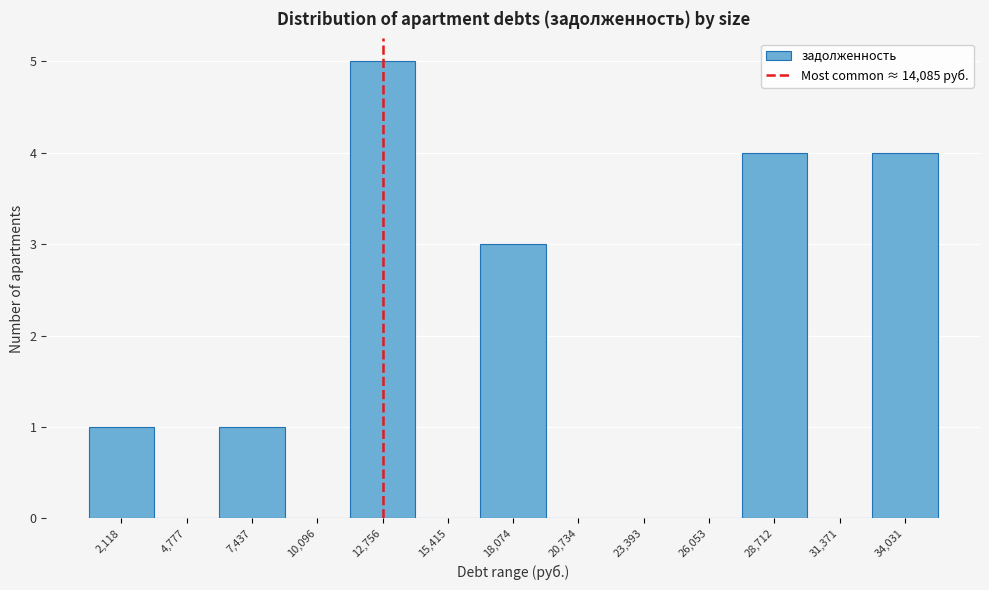

Reading right to left, what are all the values shown in this chart?

34,031=4	31,371=0	28,712=4	26,053=0	23,393=0	20,734=0	18,074=3	15,415=0	12,756=5	10,096=0	7,437=1	4,777=0	2,118=1